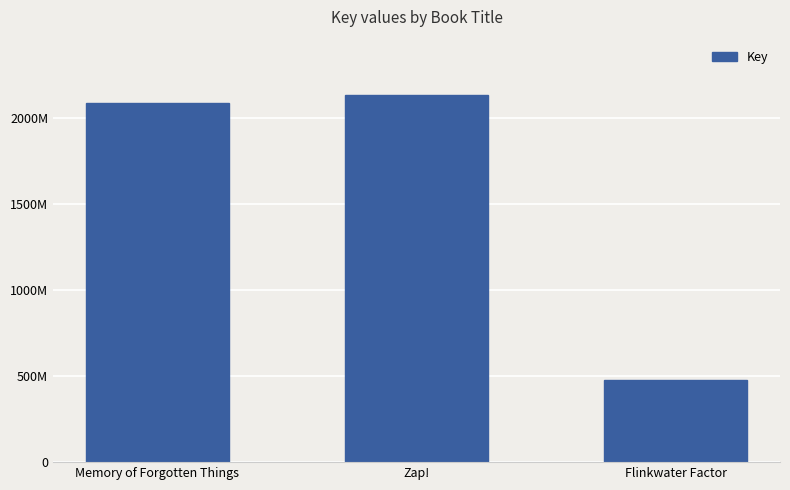

What is the sum of all values?

4693854785